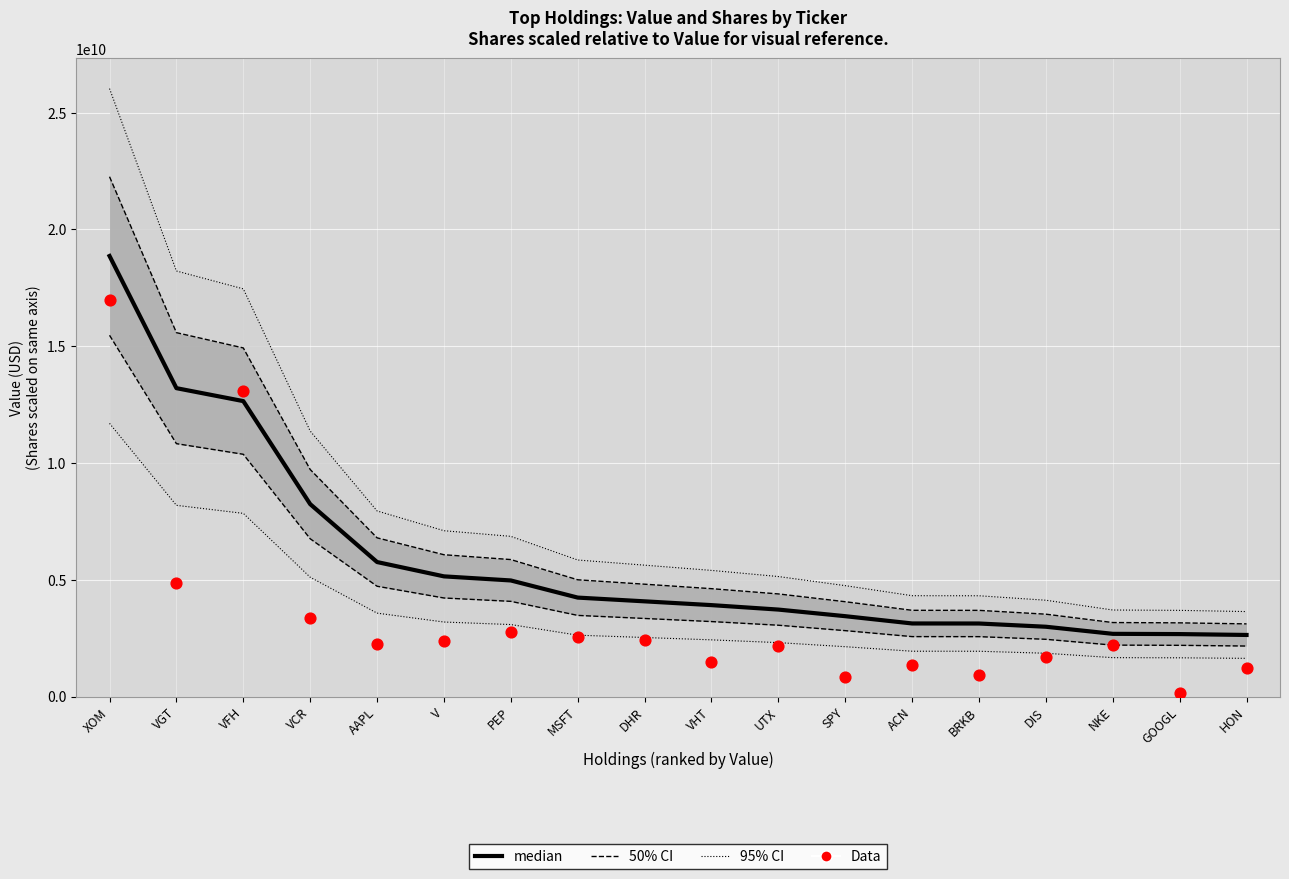

Is the value of median at UTX greater than the value of Data at SPY?

Yes